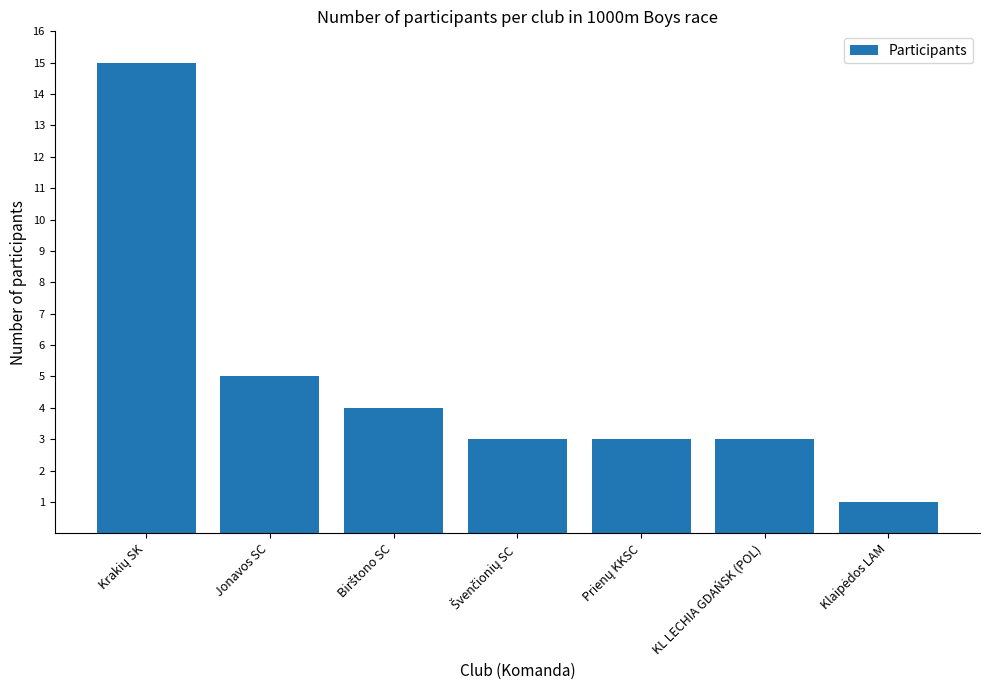

Reading right to left, what are all the values shown in this chart?

1	3	3	3	4	5	15